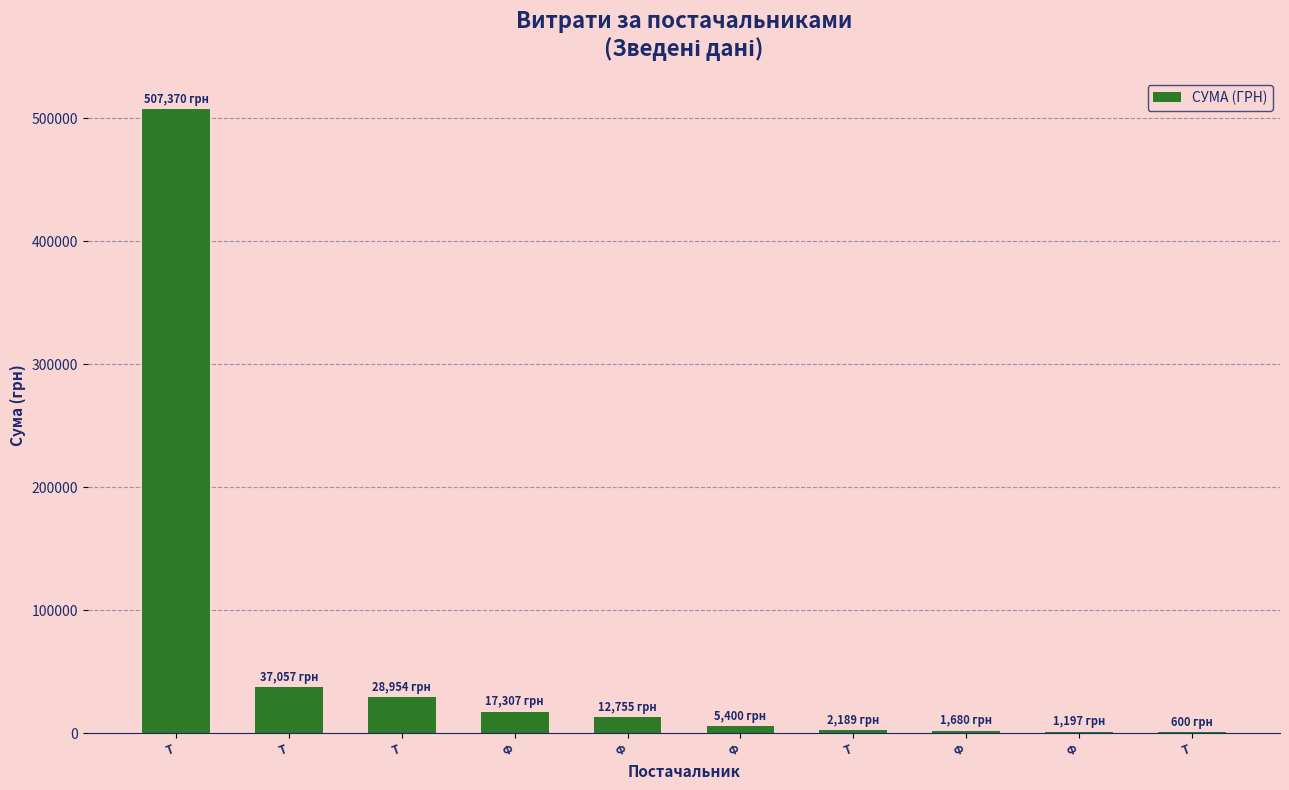

What is the sum of the values at Т and Т?

31142.9